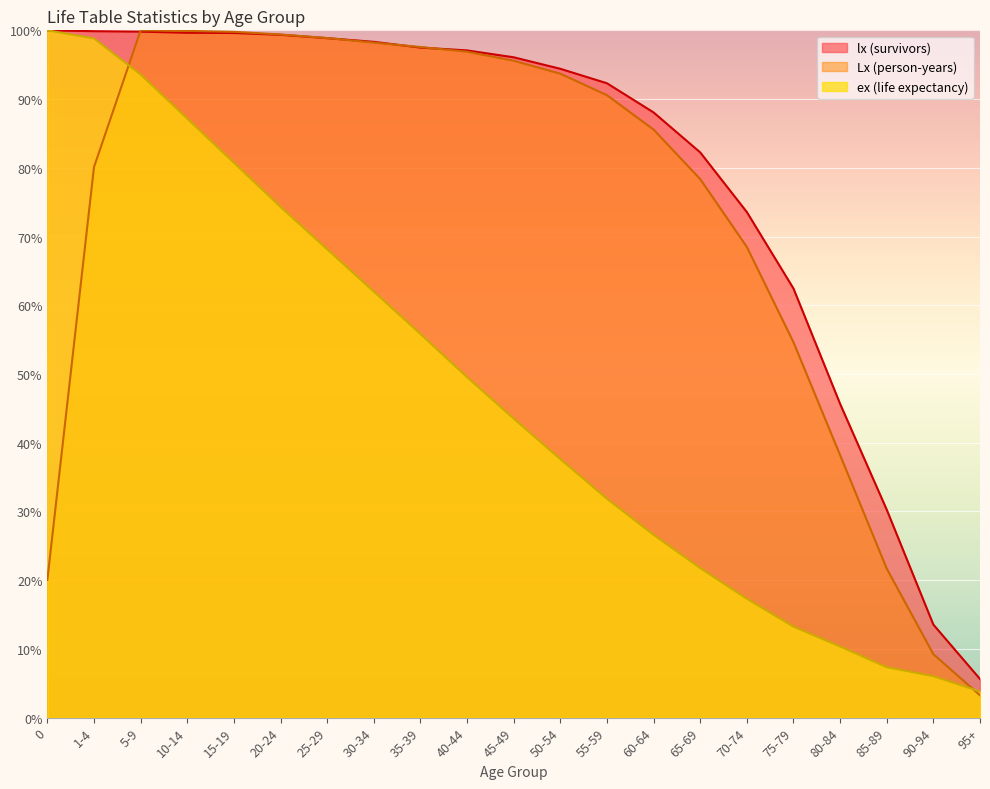

At which label is Lx (person-years) closest to 51?

75-79